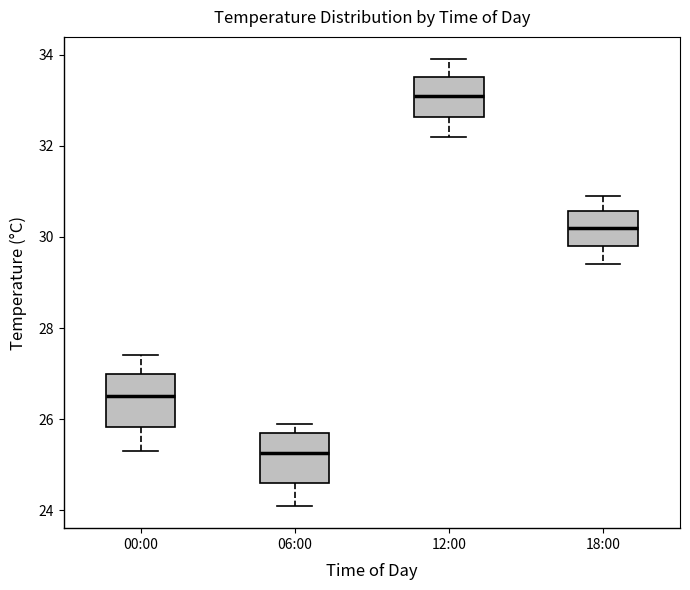

Where is the upper edge of the box for 06:00 on the y-axis? The values are not printed on the chart, so give them approximately, as read against the axis.

25.8